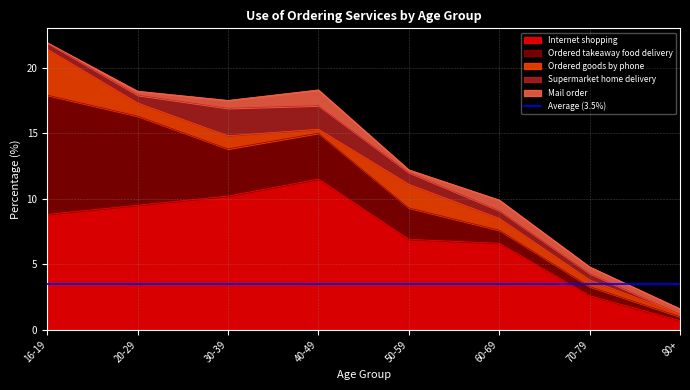

Does the chart display data point markers on the line(s)?

No